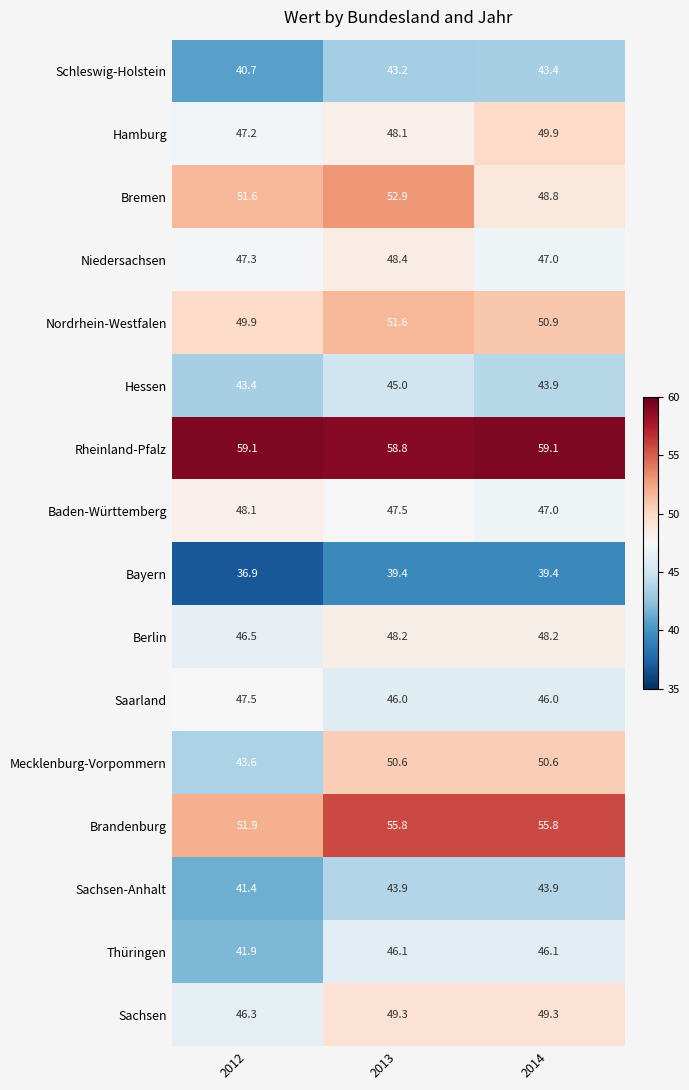

Which series has the widest spread of values?

Mecklenburg-Vorpommern